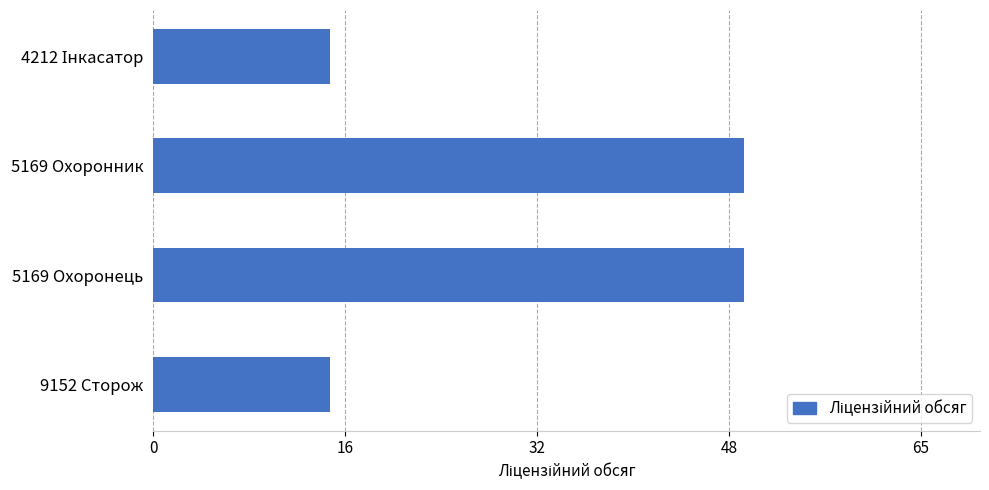

Does the chart contain any negative values?

No